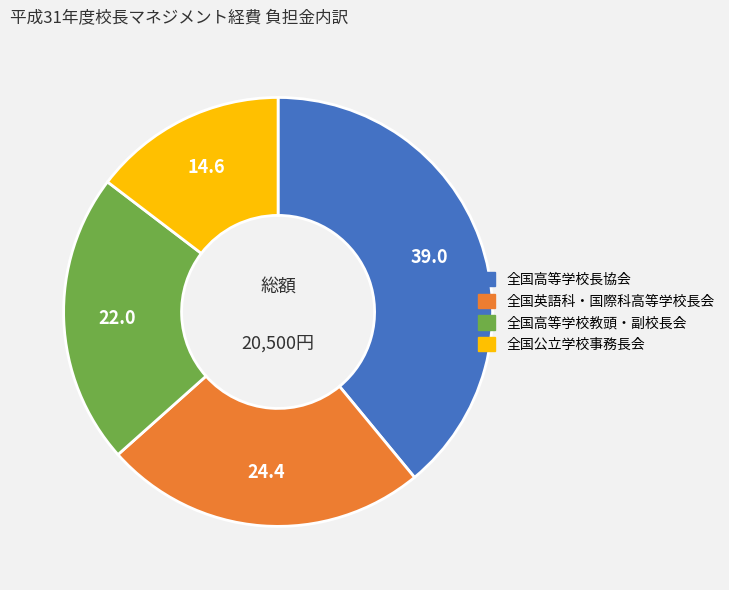

Does 全国公立学校事務長会 account for over 50% of the chart?

No